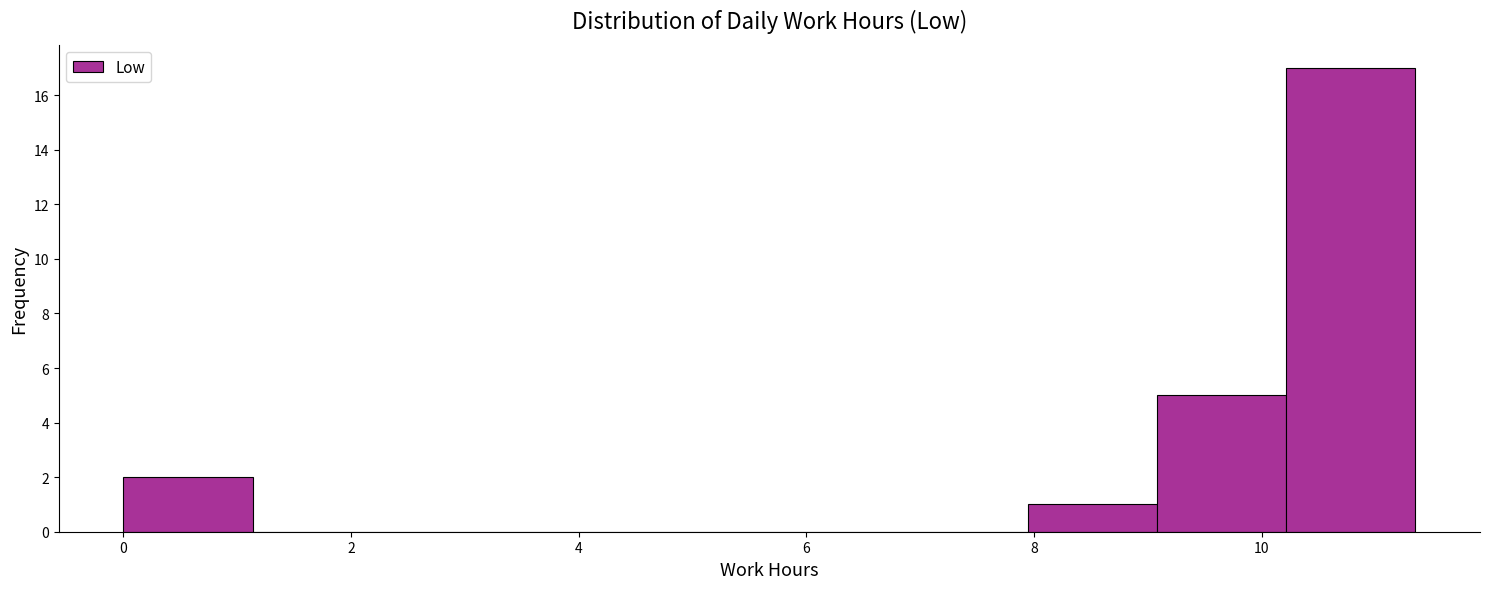

Which range on the x-axis has the tallest bar?

10.2 to 11.4